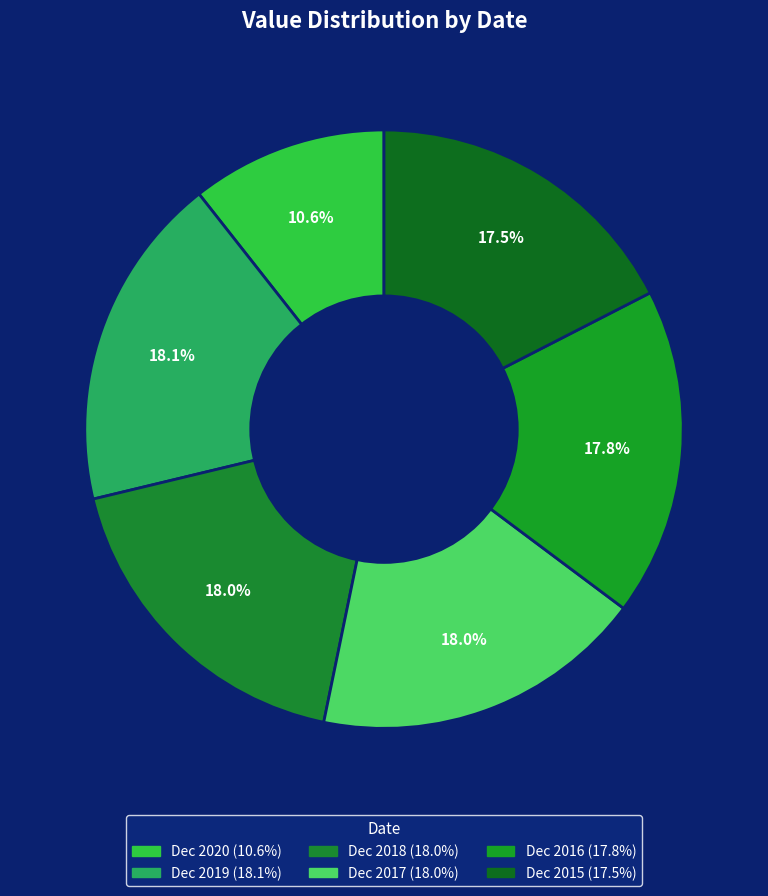

The Dec 2020 slice represents 11% of the pie. True or false?

True